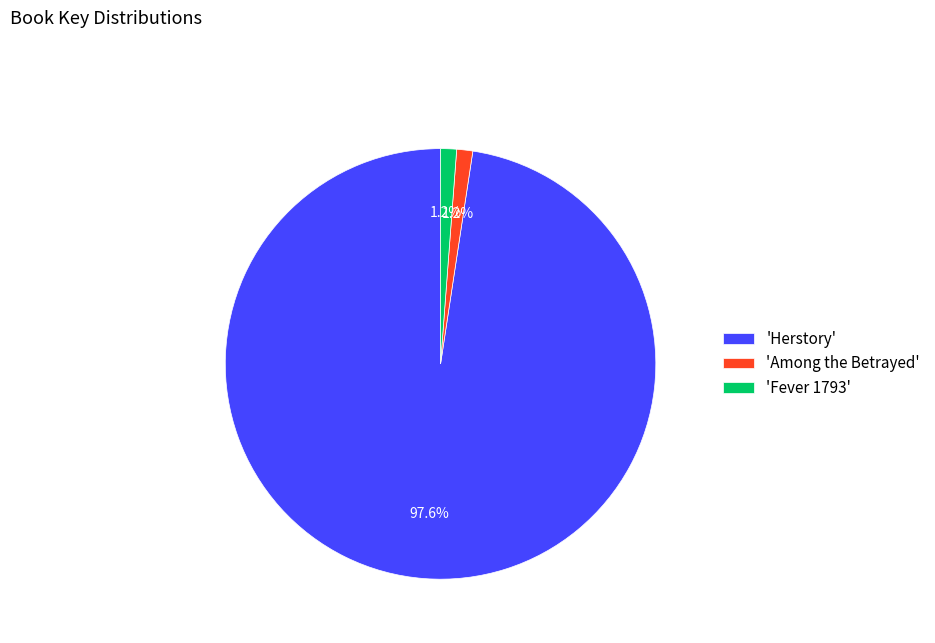

Which category has the biggest portion of the pie?

'Herstory'